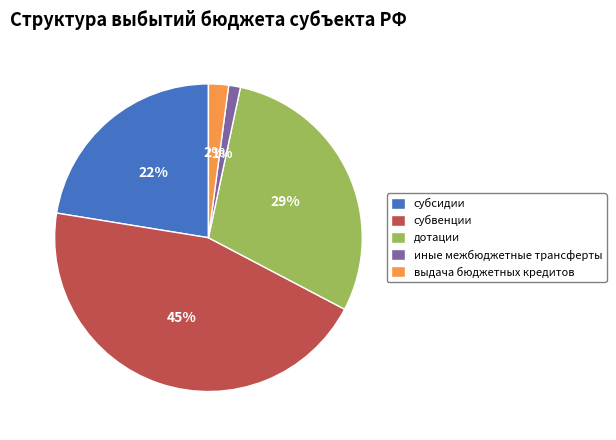

Which slice is the largest?

субвенции